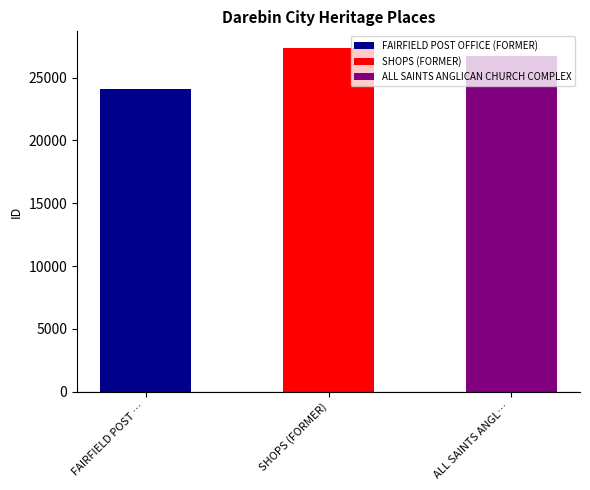

How many bars are there in total?

3